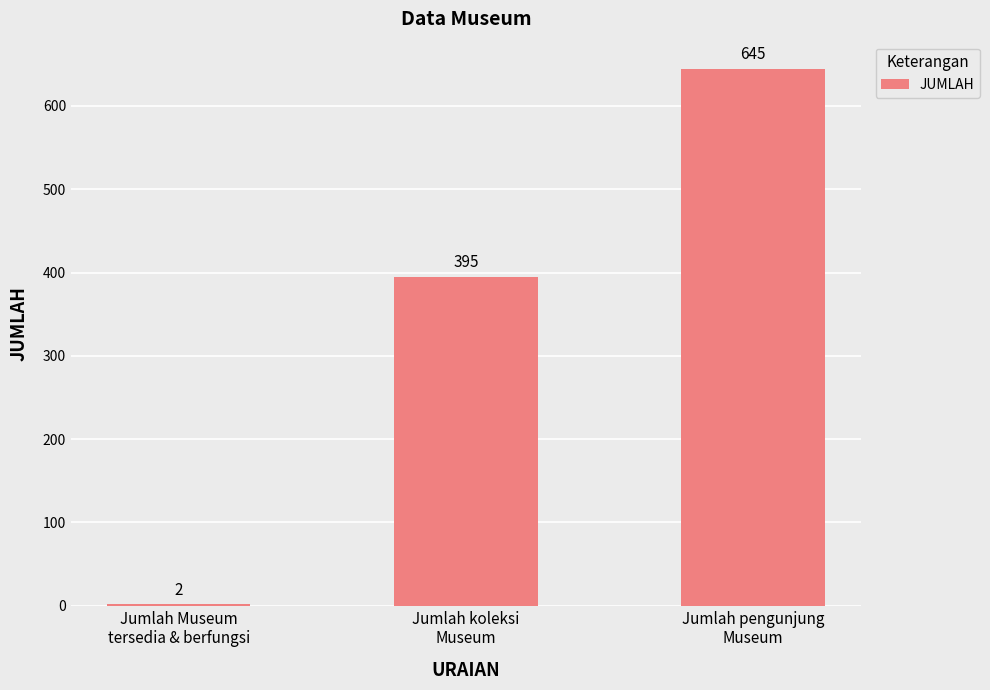

Are the bars horizontal?

No